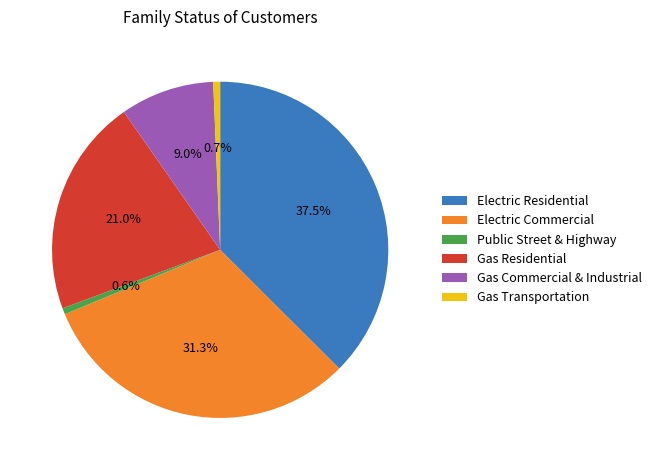

Count the number of slices in the pie.

6